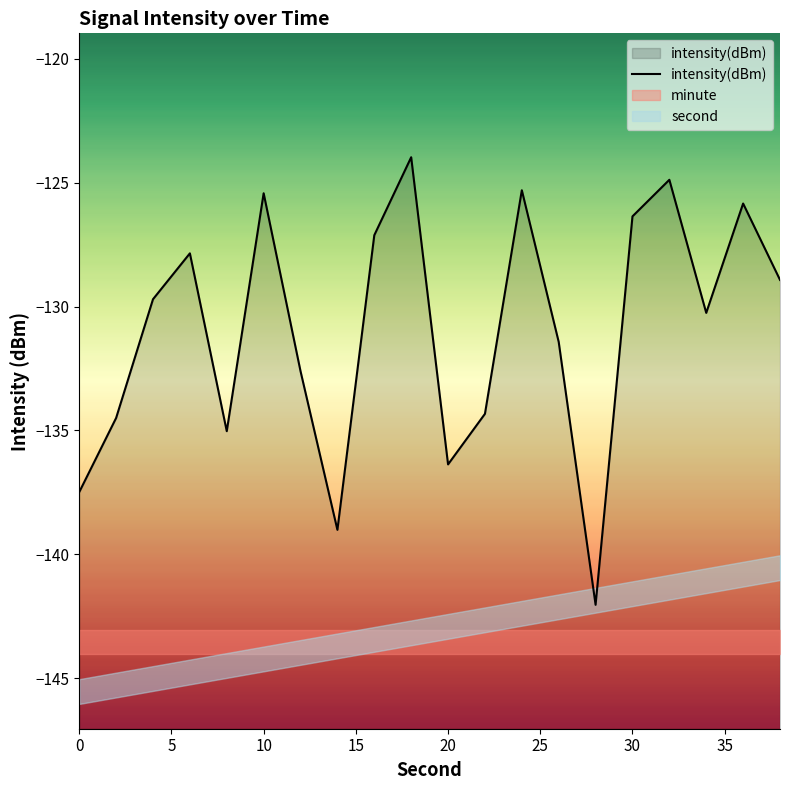

True or false: the data shows -77.7 at 15.

False